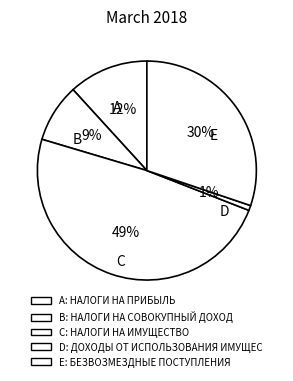

Rank the categories by value from lowest to highest.

ДОХОДЫ ОТ ИСПОЛЬЗОВАНИЯ ИМУЩЕСТВА, НАЛОГИ НА СОВОКУПНЫЙ ДОХОД, НАЛОГИ НА ПРИБЫЛЬ, БЕЗВОЗМЕЗДНЫЕ ПОСТУПЛЕНИЯ, НАЛОГИ НА ИМУЩЕСТВО